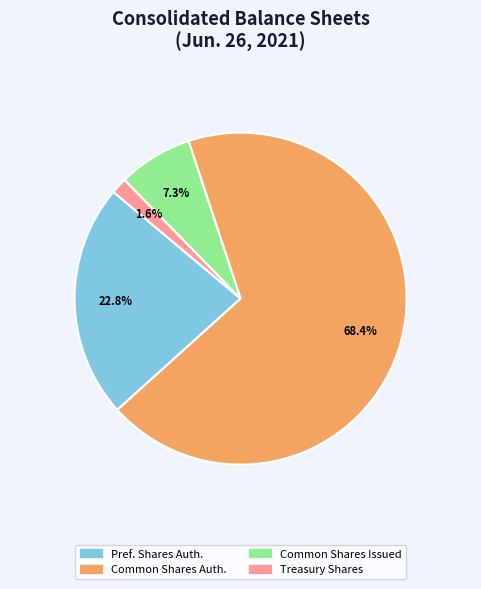

Is there any slice that represents more than half of the pie?

Yes